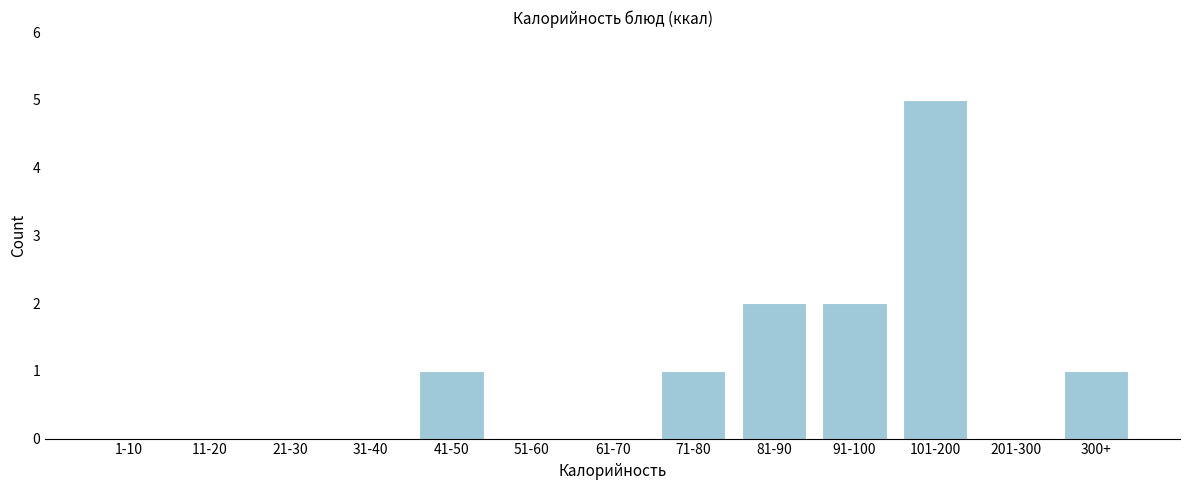

Reading right to left, extract all data points from this chart.

300+=1	201-300=0	101-200=5	91-100=2	81-90=2	71-80=1	61-70=0	51-60=0	41-50=1	31-40=0	21-30=0	11-20=0	1-10=0